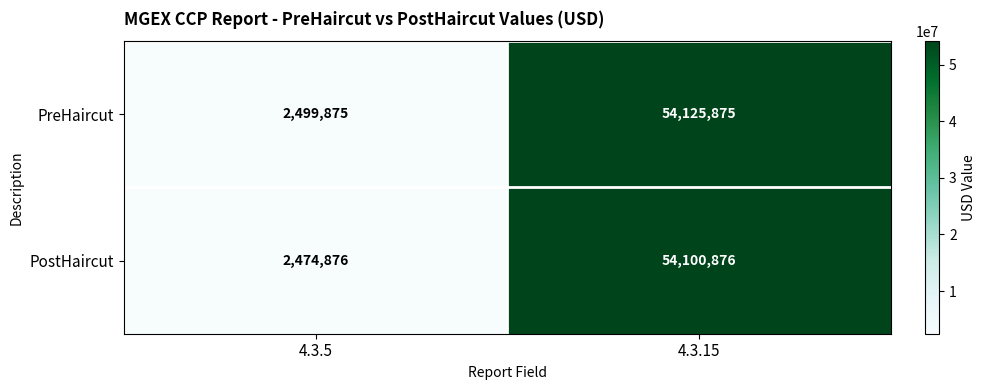

The PreHaircut series shows 54125875 at 4.3.15. True or false?

True